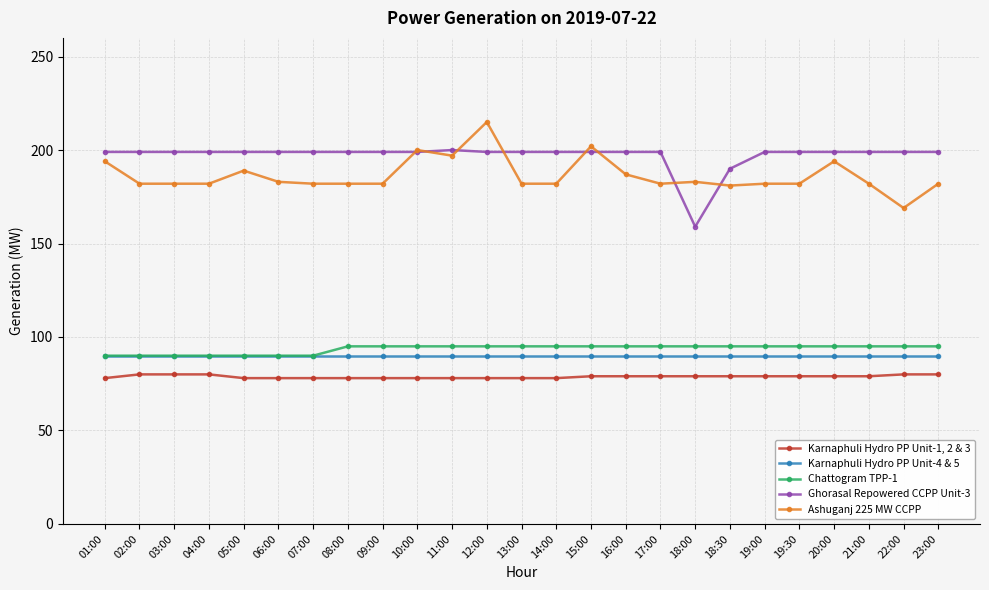

At how many categories does at least one series exceed 125?

25